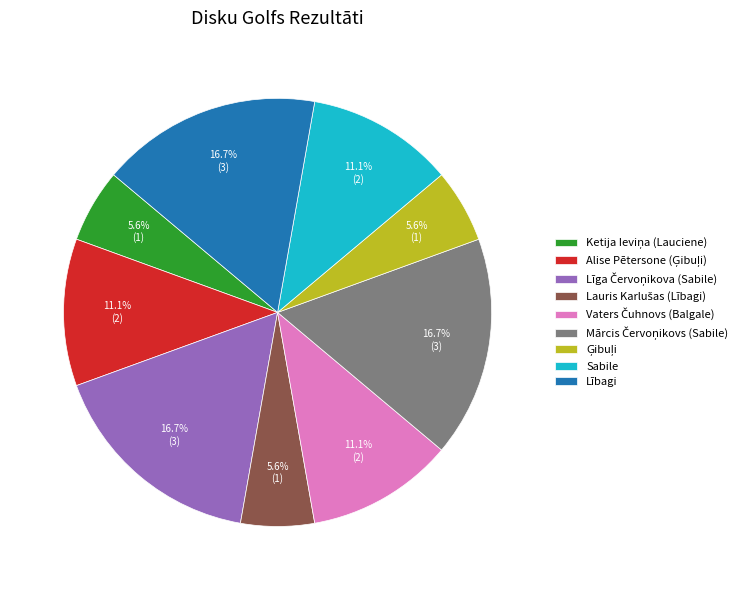

What percentage is NOT represented by Lībagi?

83.3%